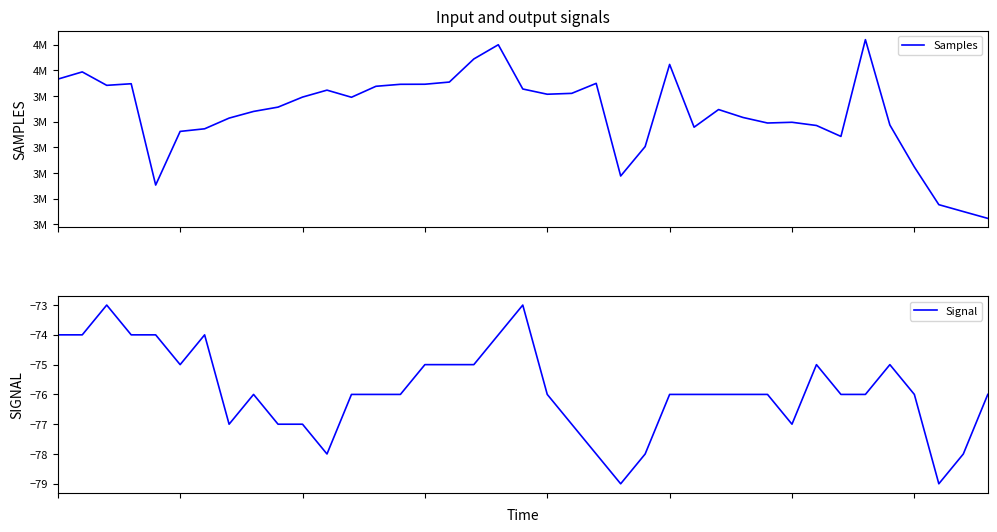

True or false: Signal and Samples intersect in this chart.

False